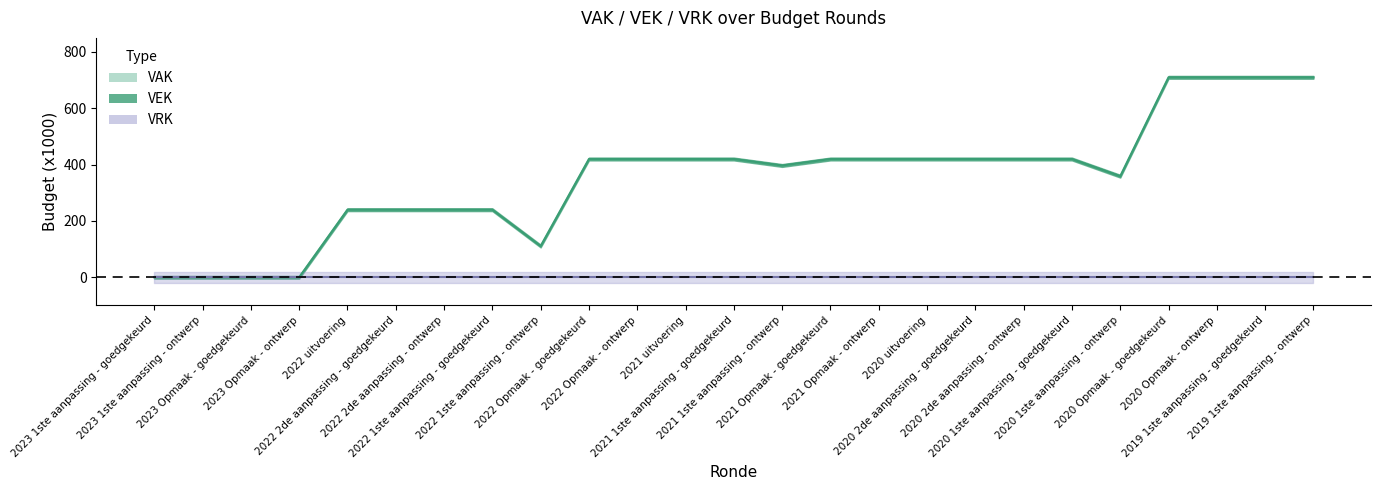

True or false: VRK and VEK intersect in this chart.

False